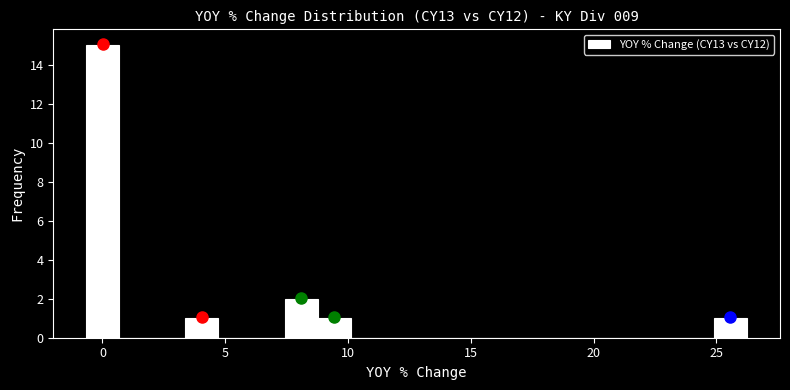

Read against the x-axis, roughly where is the centre of the tallest bar?

0.0